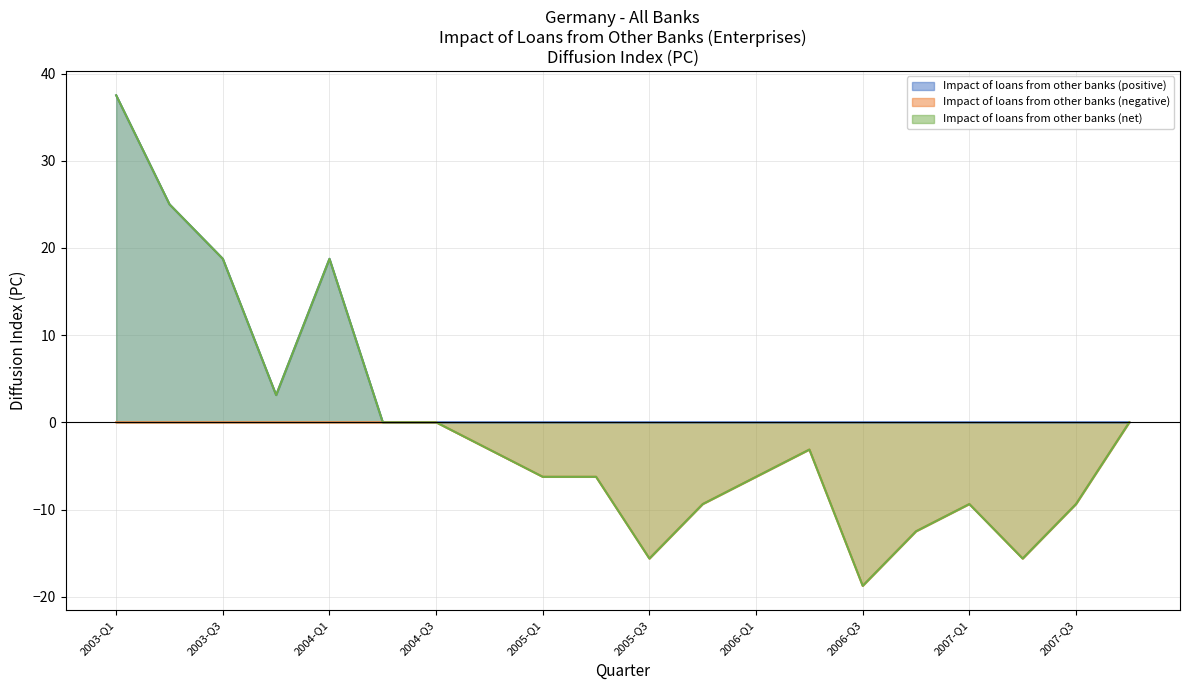

Which category has the lowest value in the Impact of loans from other banks (positive) series?

2004-Q2